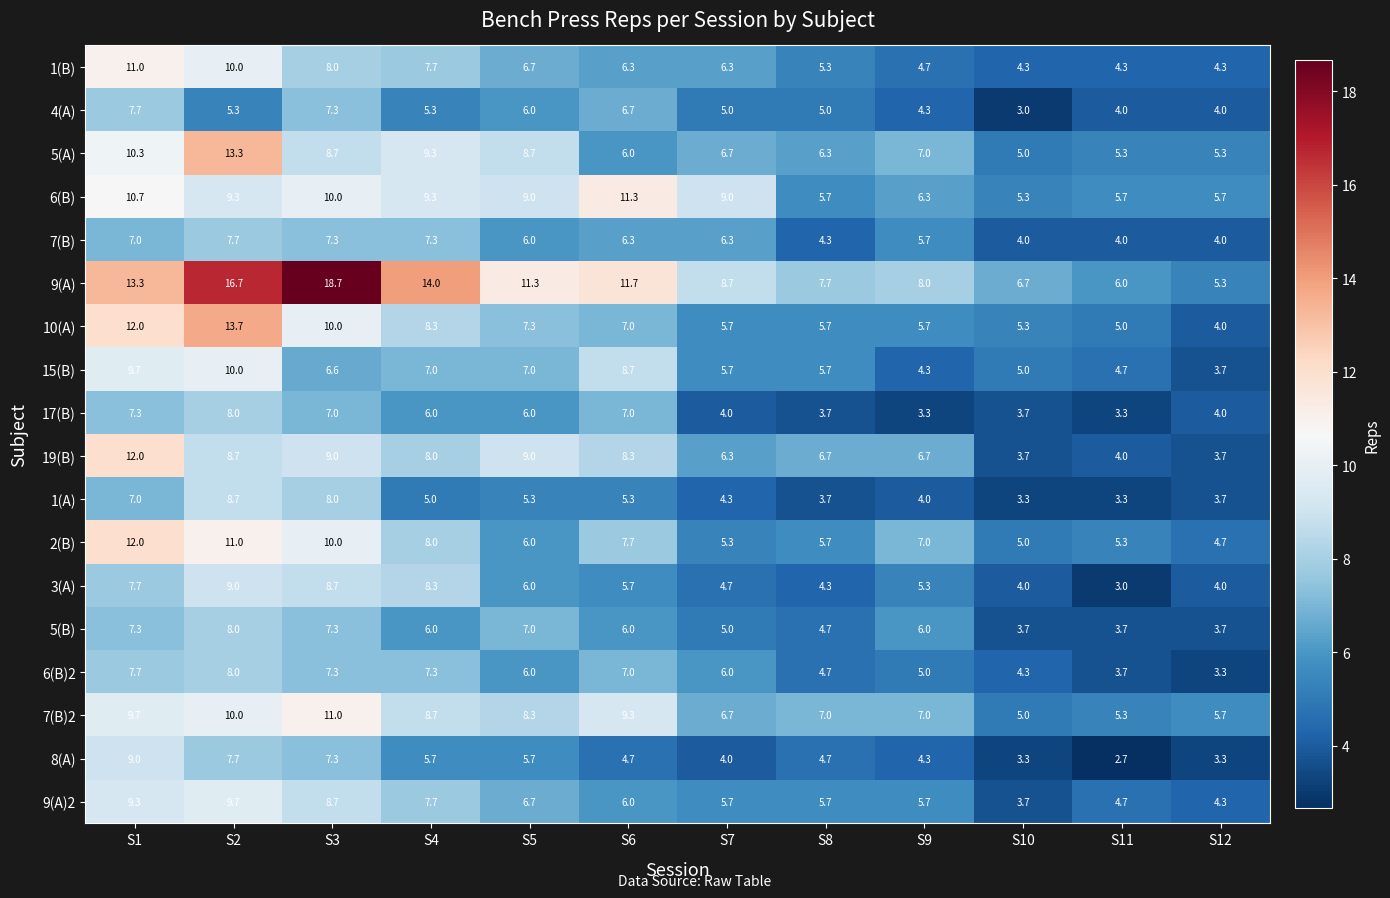

What is the maximum value shown in the chart?

18.7